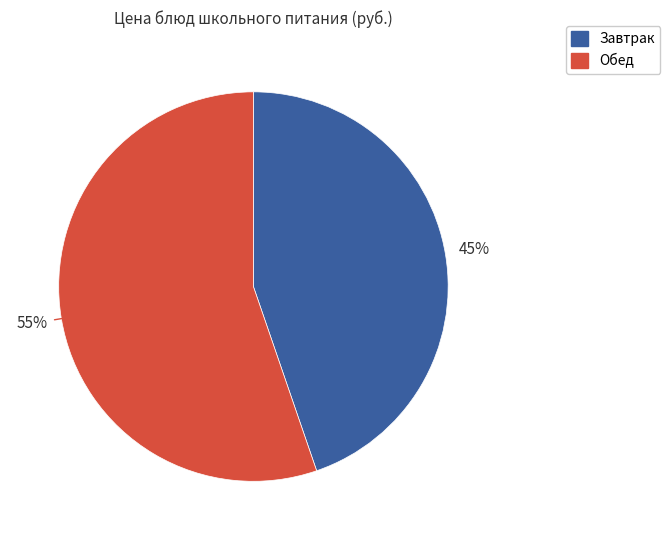

Does any single category account for the majority?

Yes